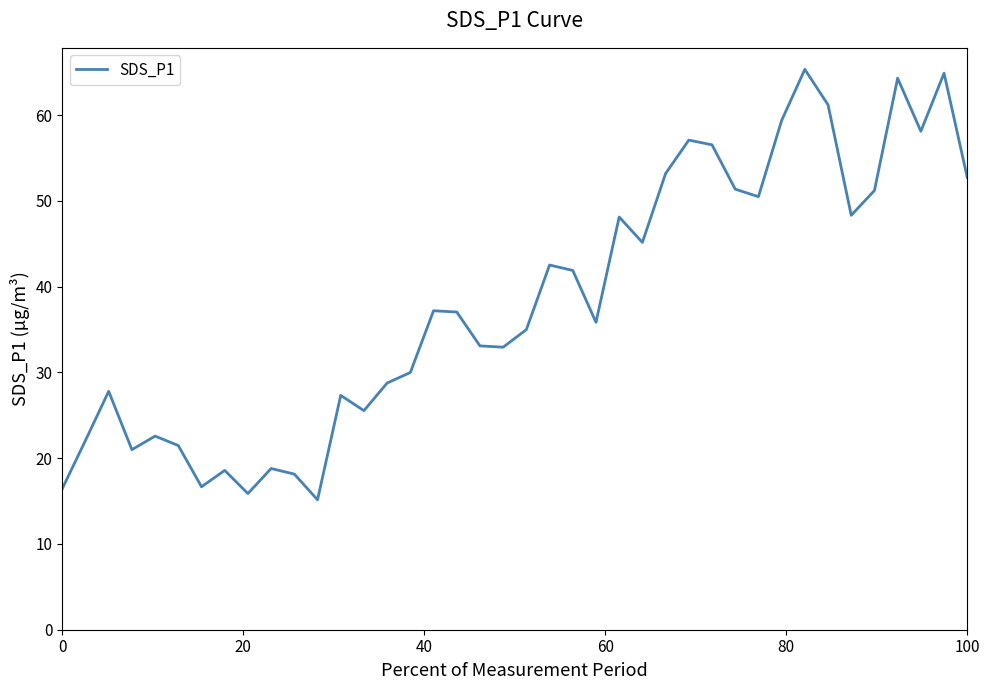

What is the smallest value displayed?

15.2